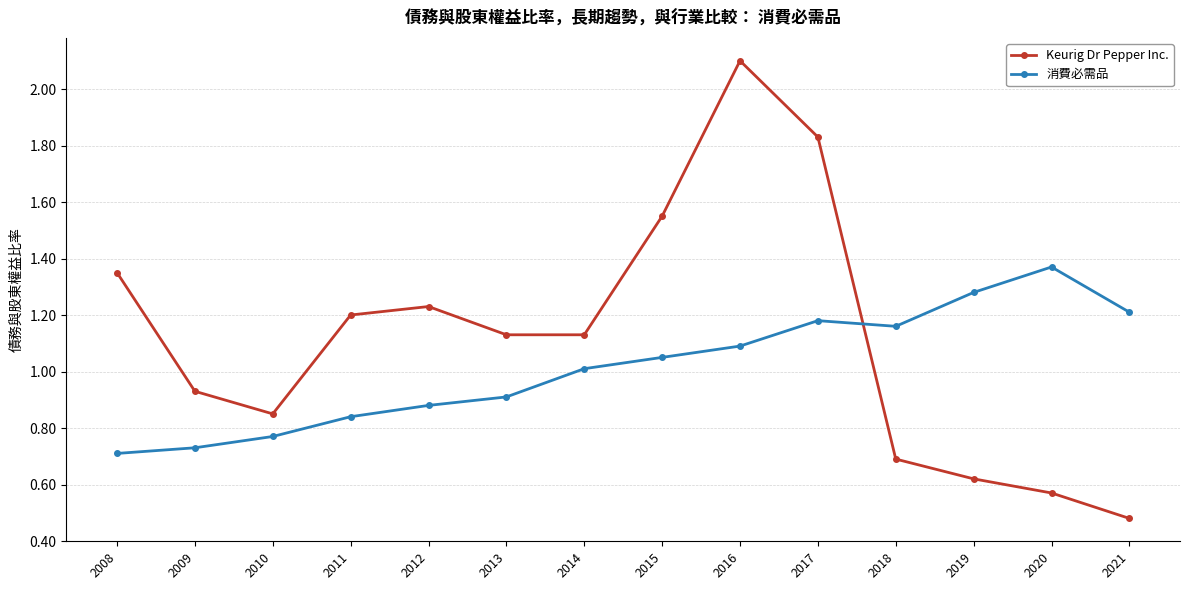

How many lines are shown in the chart?

2